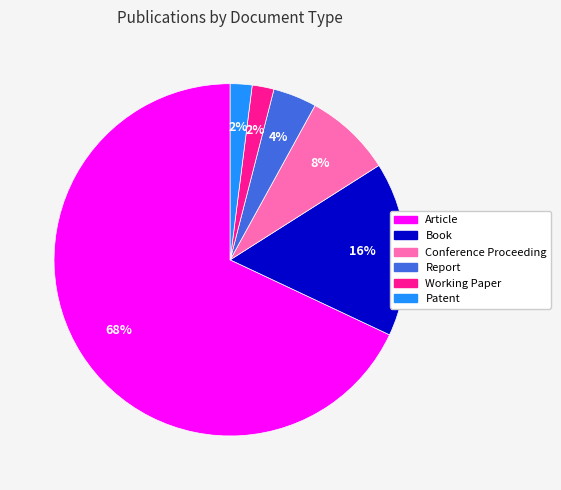

Which category has the biggest portion of the pie?

Article